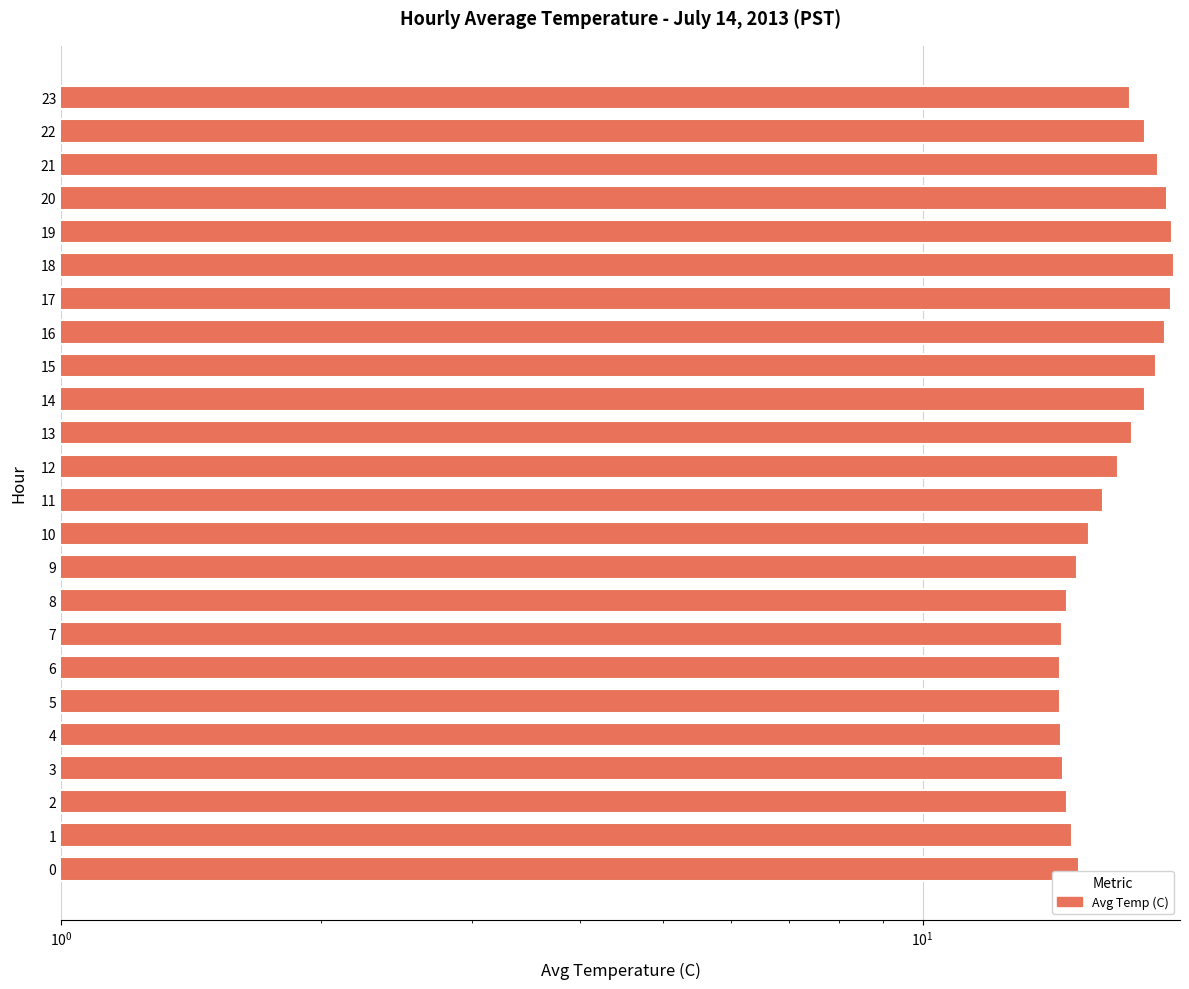

The value at 19 is 19.5. True or false?

True